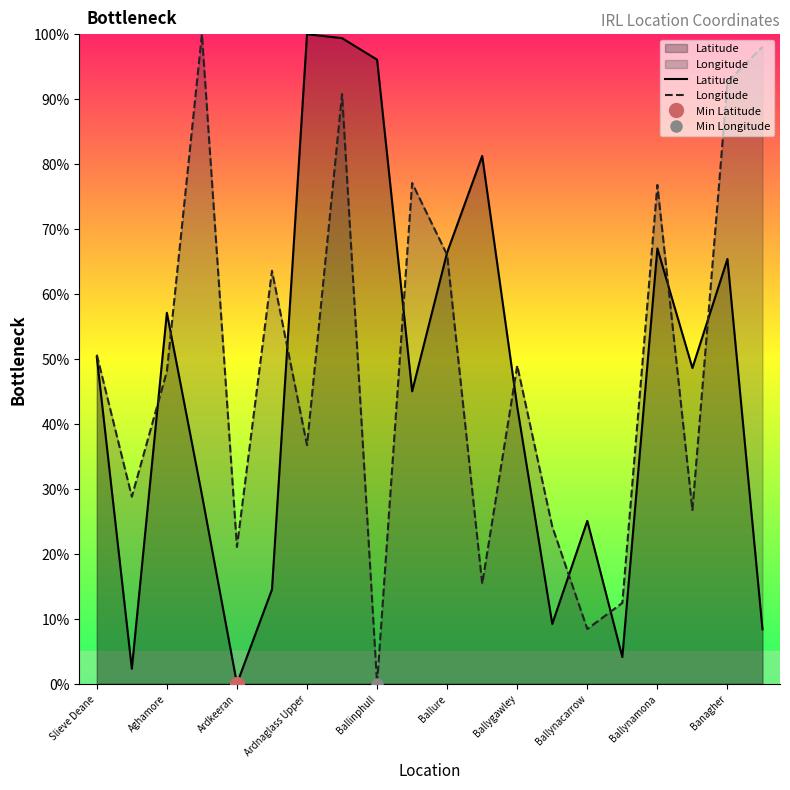

How many lines are shown in the chart?

2